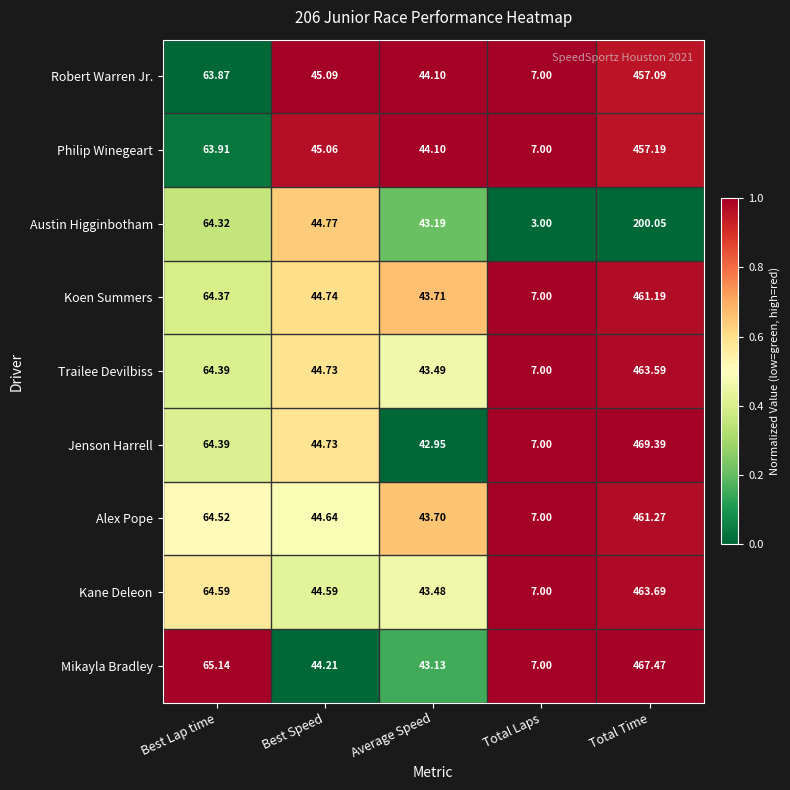

How many values in the Philip Winegeart series are below 45?

2